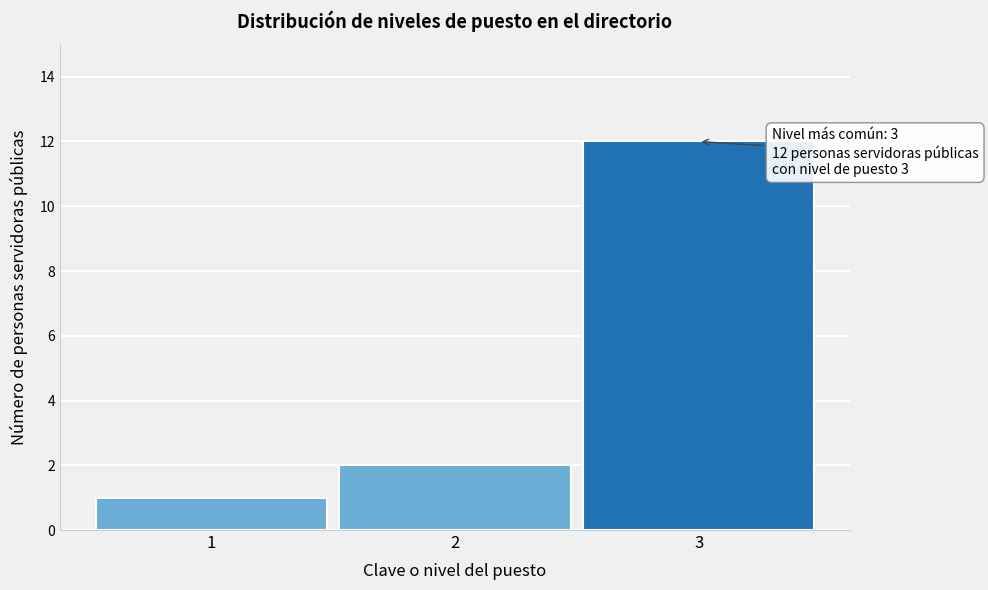

Reading left to right, transcribe all the data shown in this chart.

1=1	2=2	3=12